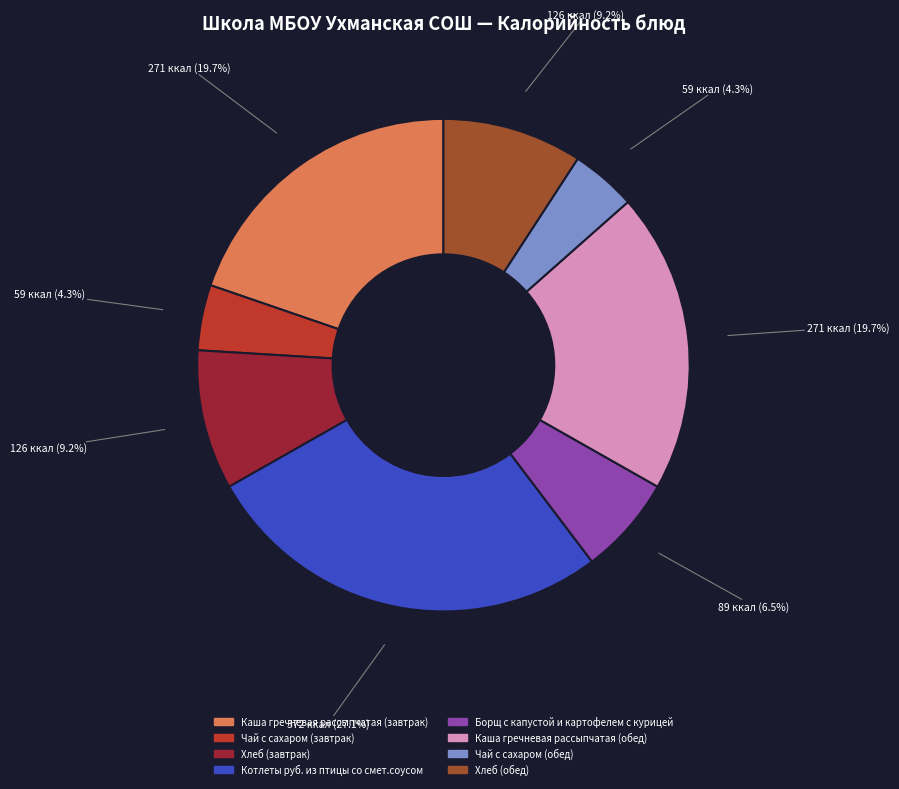

To the nearest percent, what is the combined percentage of Хлеб (завтрак) and Борщ с капустой и картофелем с курицей?

16%